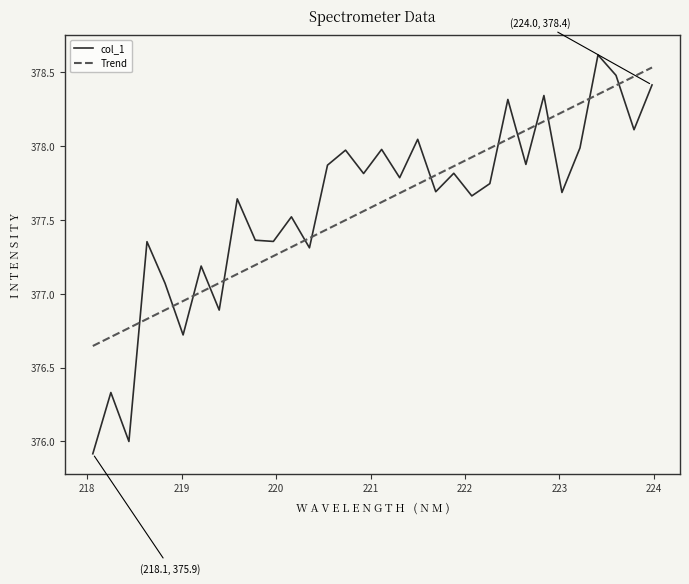

What is the difference between the second highest and minimum values?

2.6